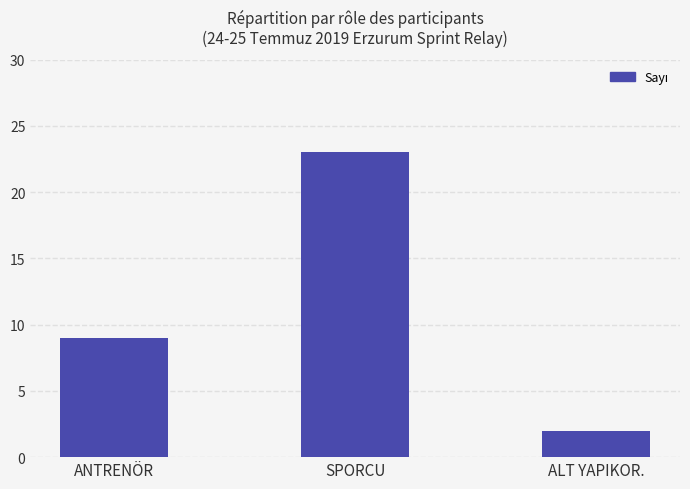

How many values are between 2 and 23?

3